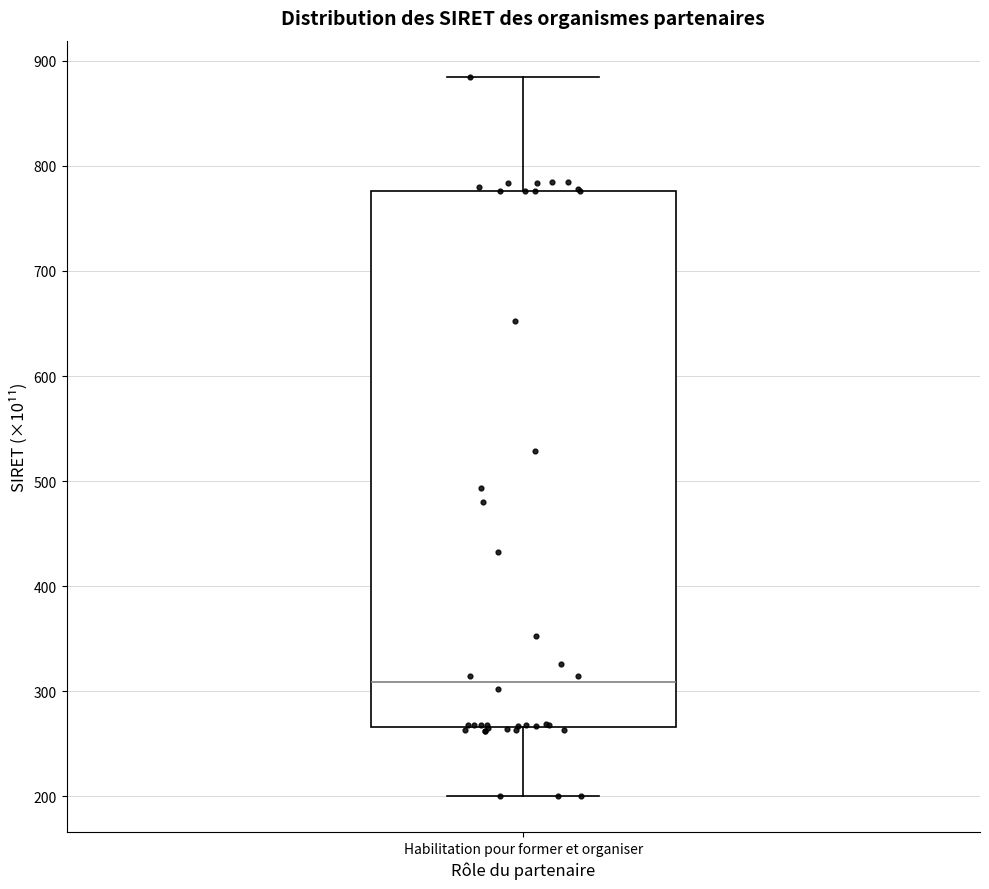

Read this box plot against the y-axis: the position of the median line, the range covered by the box, and the ends of both whiskers. The values are not printed on the chart, so give them approximately, as read against the axis.

median 310, box 270 to 780, whiskers 200 to 880